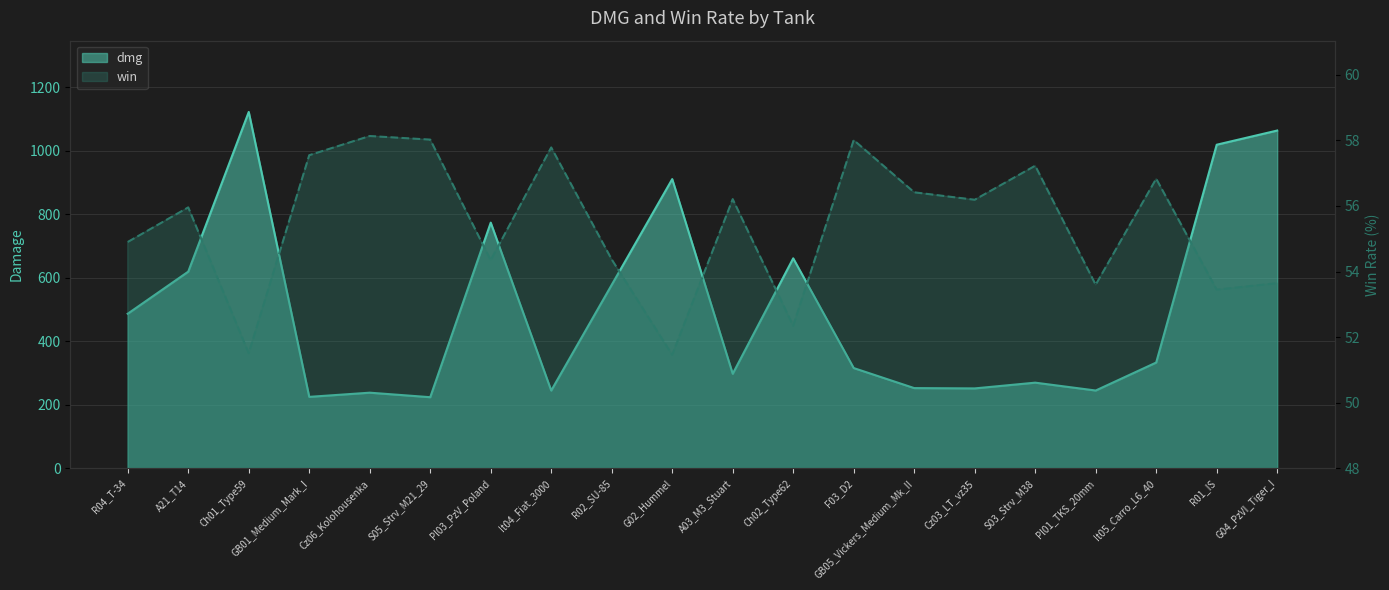

How many categories are shown in the chart?

20